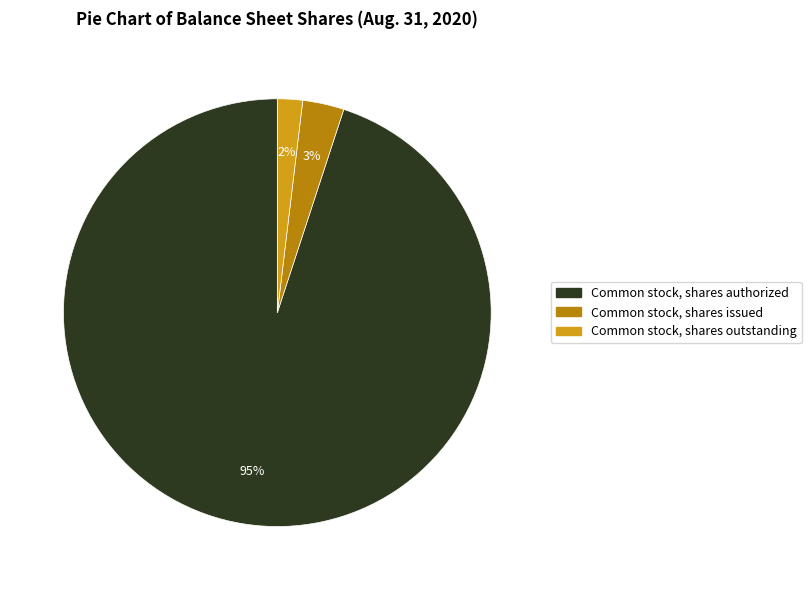

How many segments does this pie chart have?

3